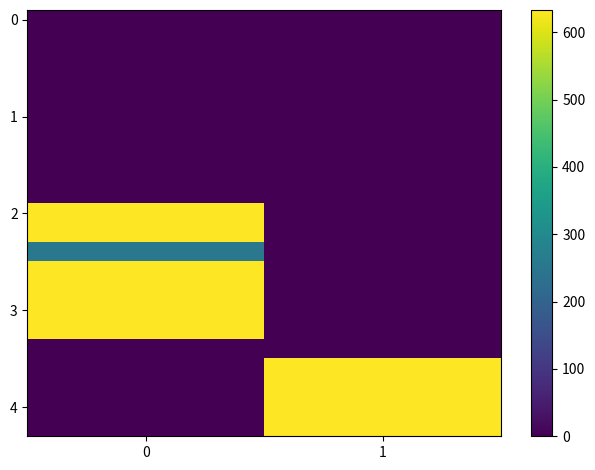

What is the difference between the highest and lowest values at 0?

633